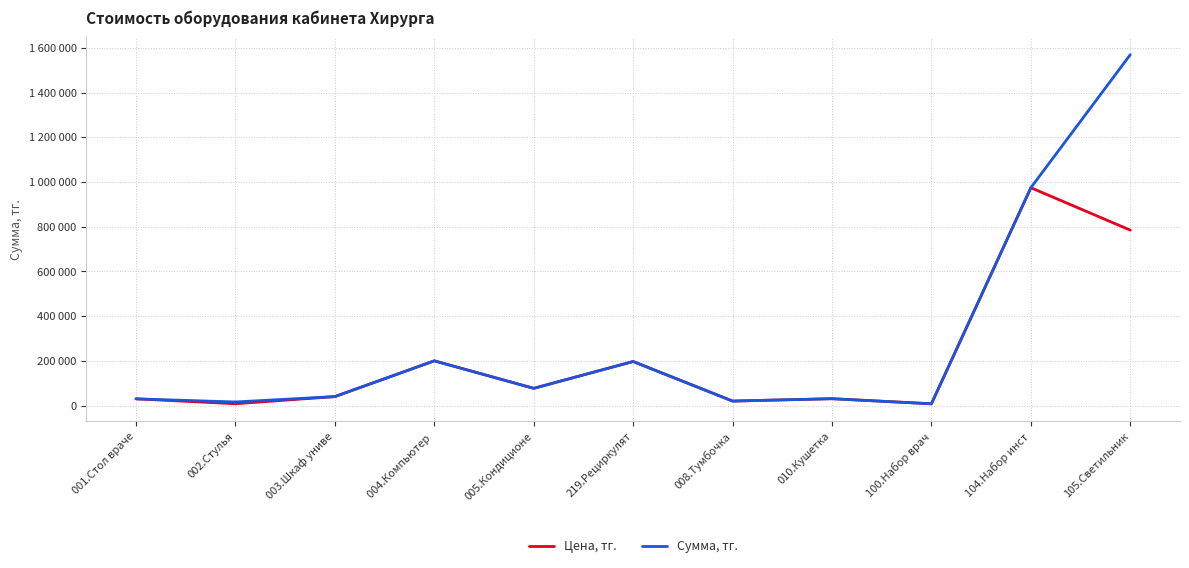

What is the minimum value for Цена, тг.?

7900